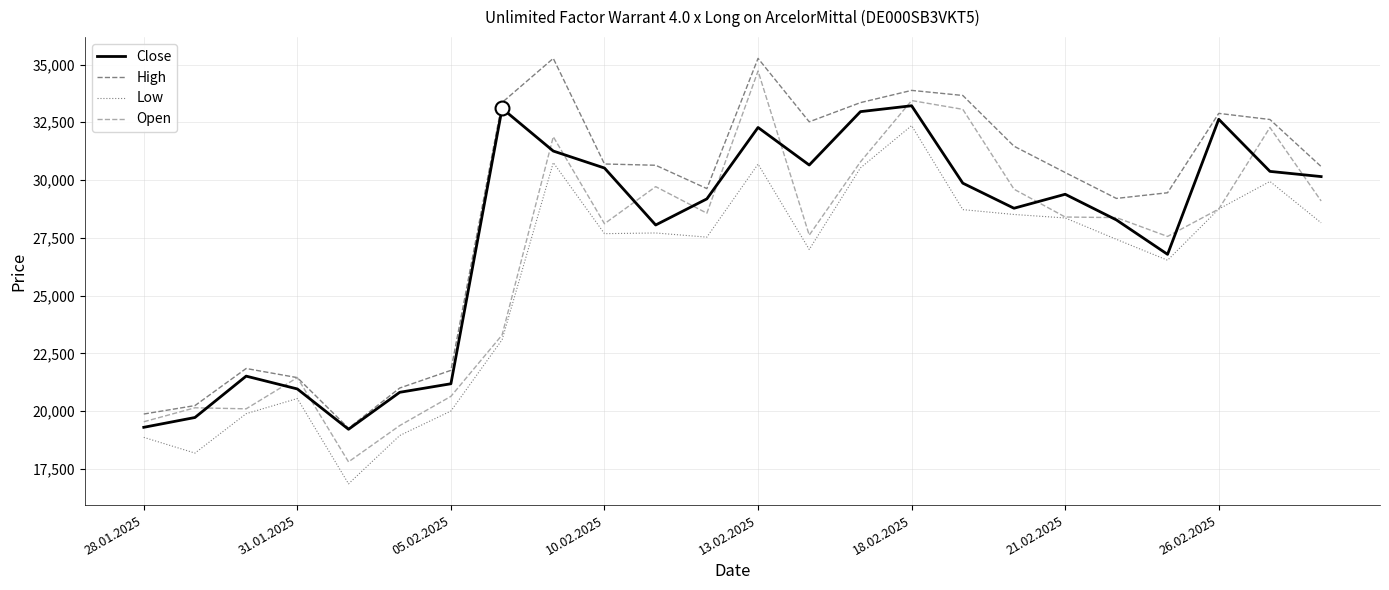

Rank the series by their average value, from lowest to highest.

Low, Open, Close, High